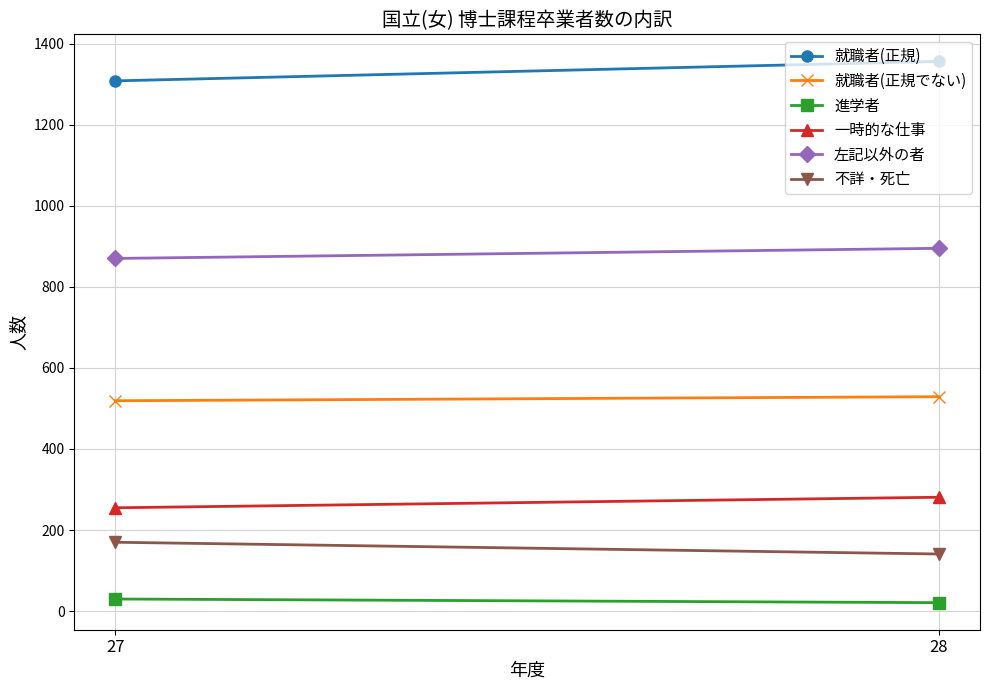

Which series changed the most between 27 and 28?

就職者(正規)